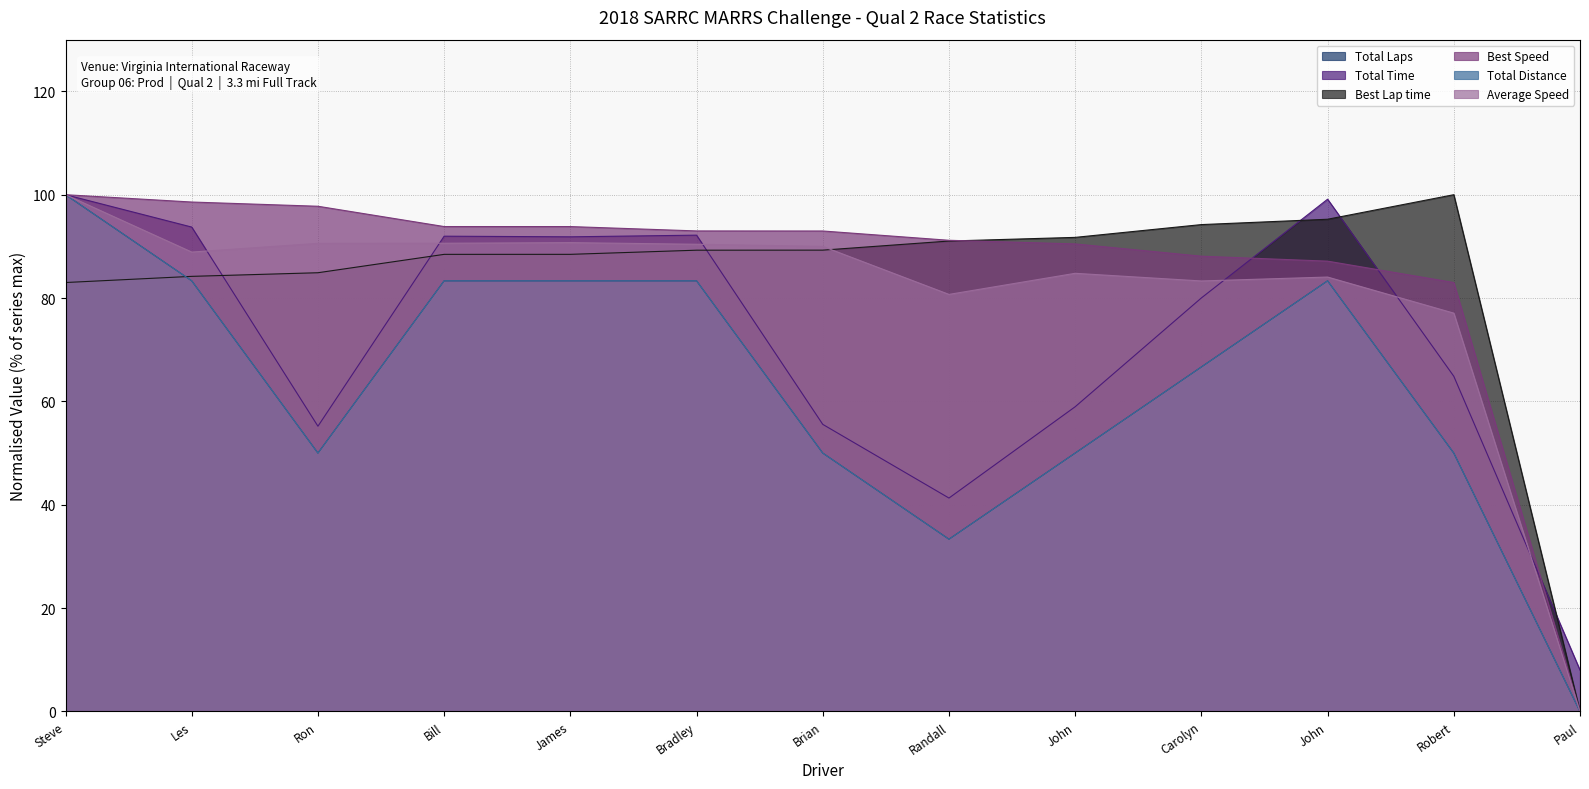

Is it true that Best Lap time equals 45.4 at John?

False